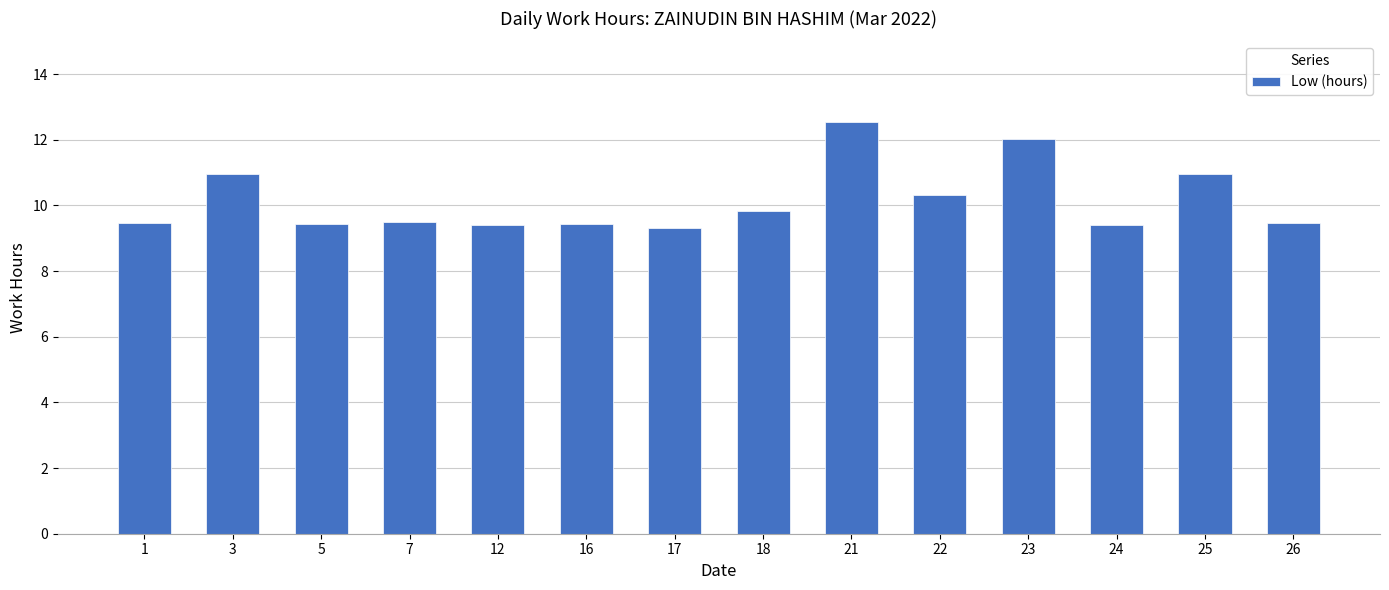

The chart shows a value of 9.4 at 12. True or false?

True